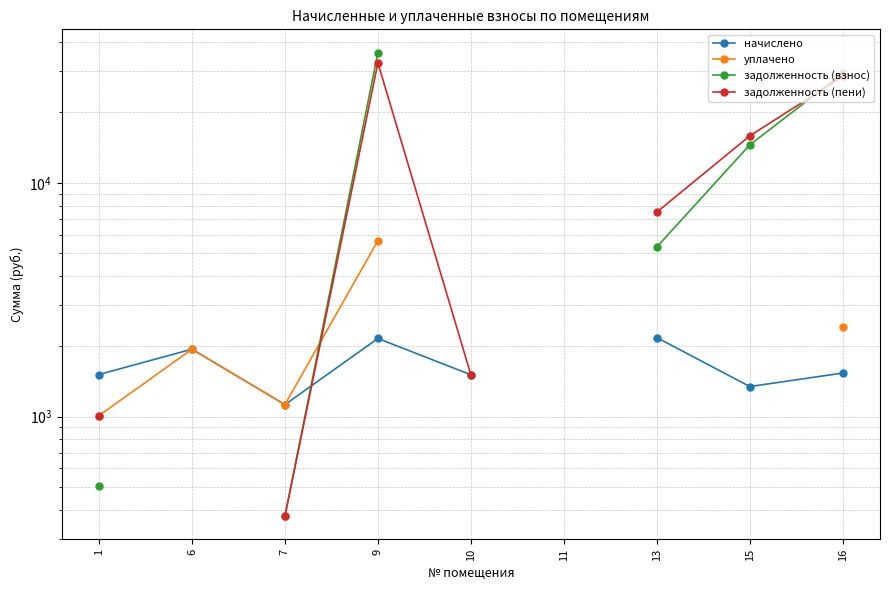

How many values in the начислено series exceed 1536?

4